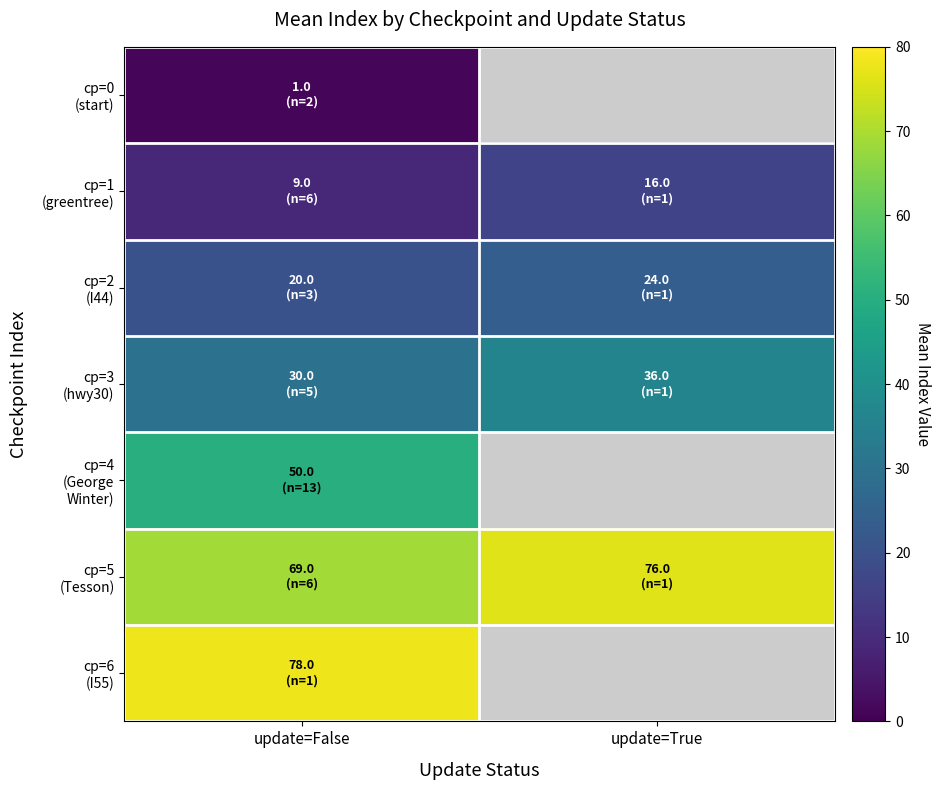

Between update=False and update=True, which is larger?

update=True